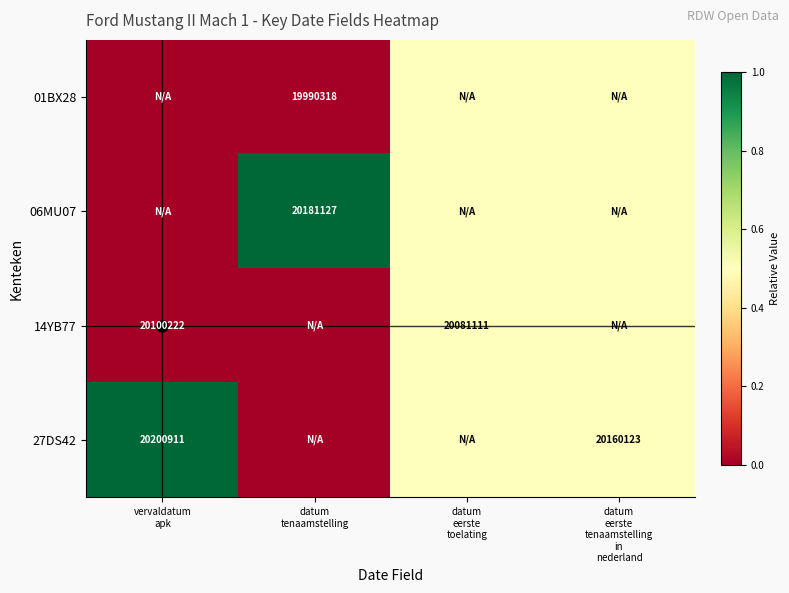

Count the 01BX28 values in the range 0 to 1.

4